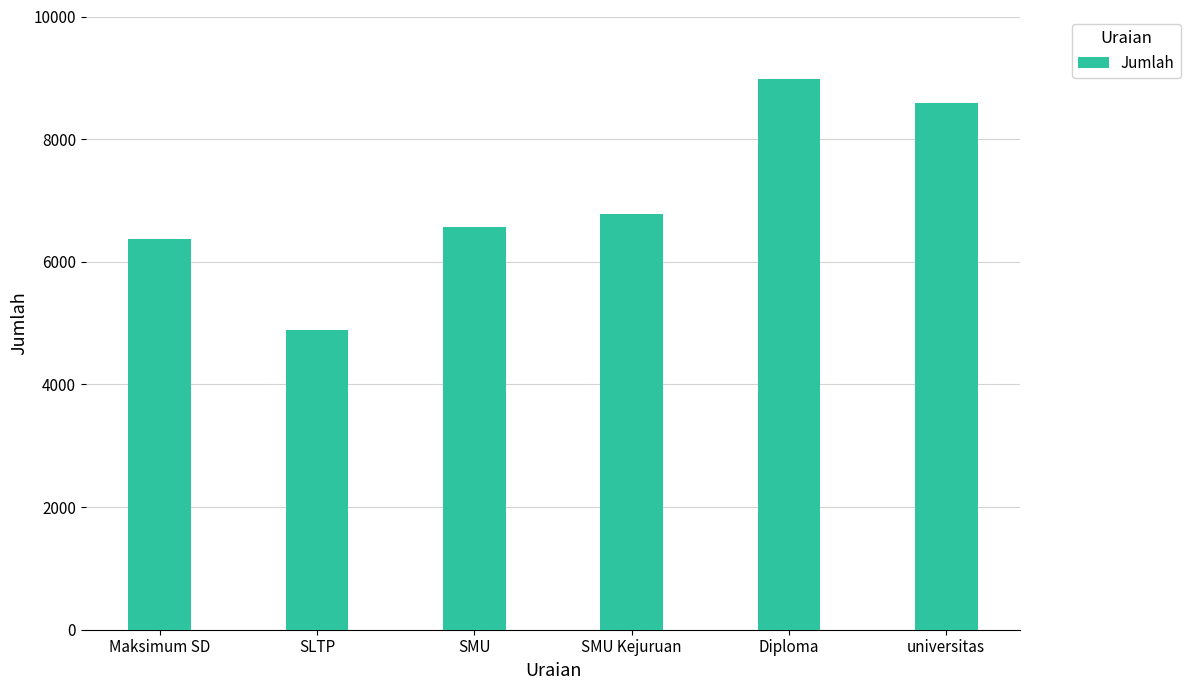

Rank the categories by value from lowest to highest.

SLTP, Maksimum SD, SMU, SMU Kejuruan, universitas, Diploma